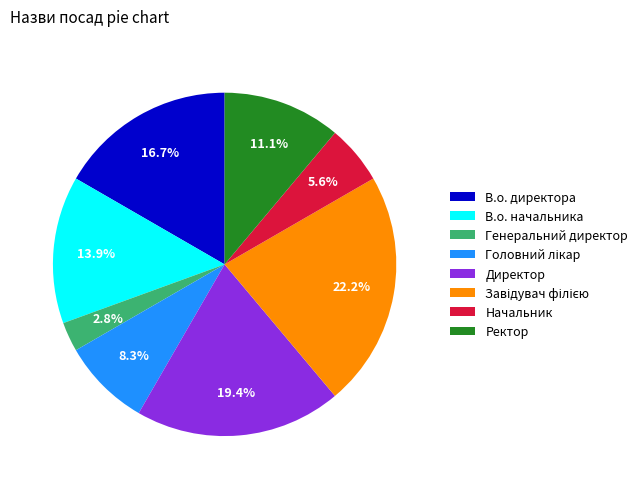

Is there a majority slice in this chart?

No